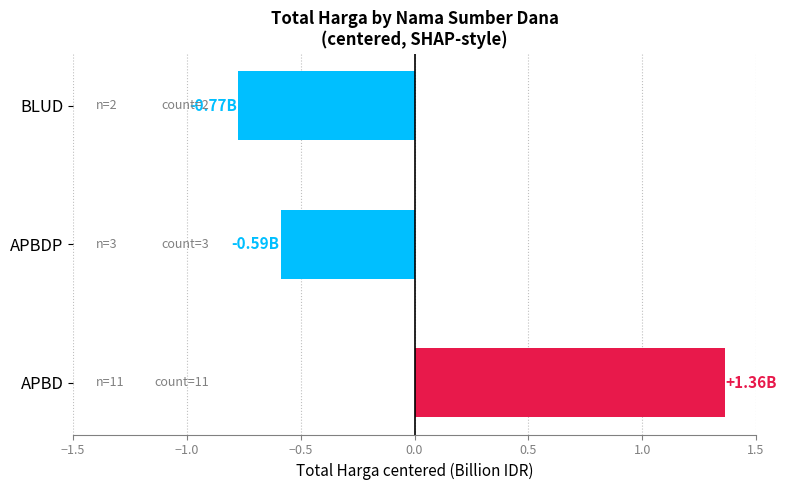

Where is the data nearest to the value 0?

APBDP